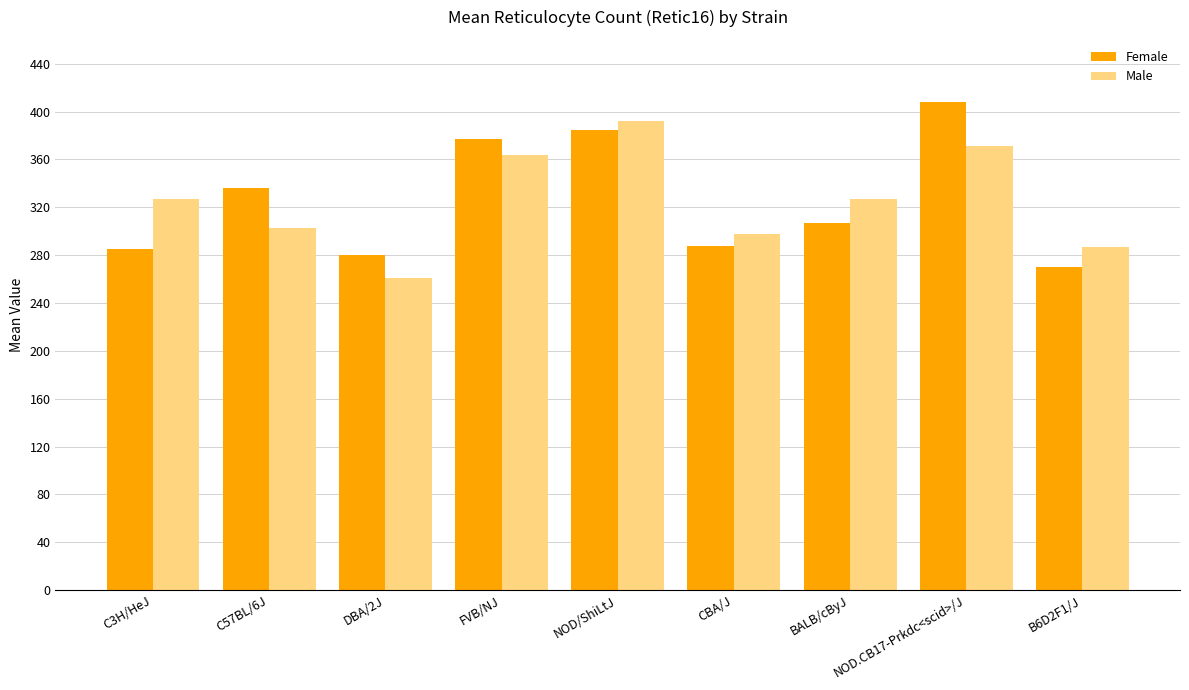

Reading right to left, what are all the values shown in this chart?

Female: 270	408	307	288	385	377	280	336	285
Male: 287	371	327	298	392	364	261	303	327